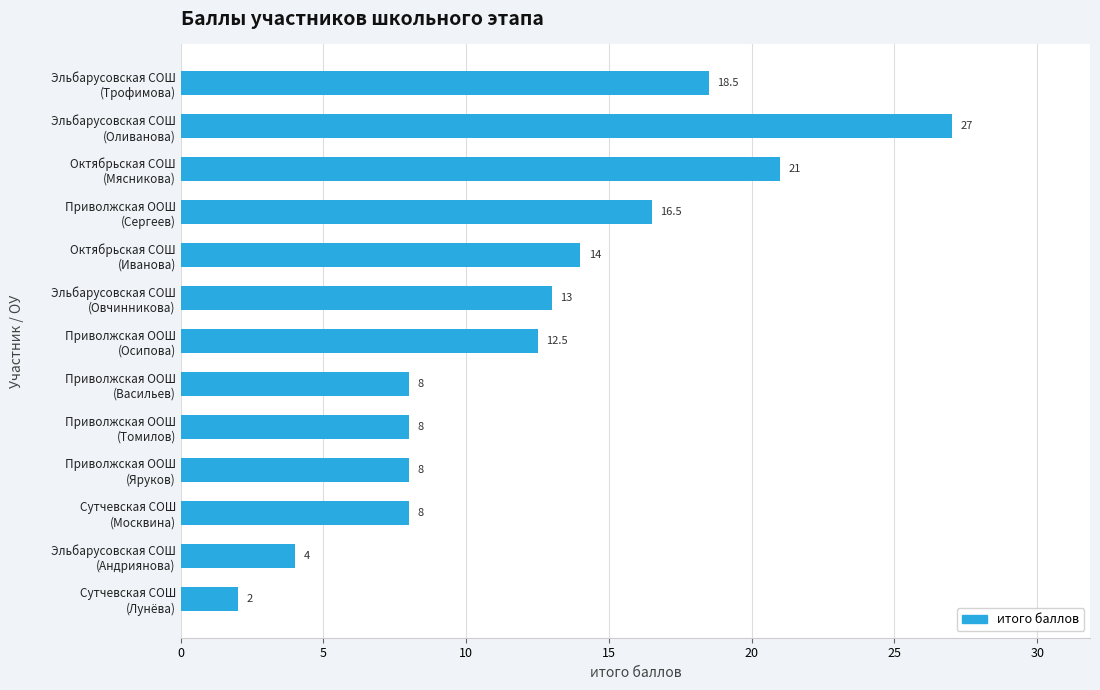

Which label corresponds to the largest value in the chart?

Эльбарусовская СОШ
(Оливанова)